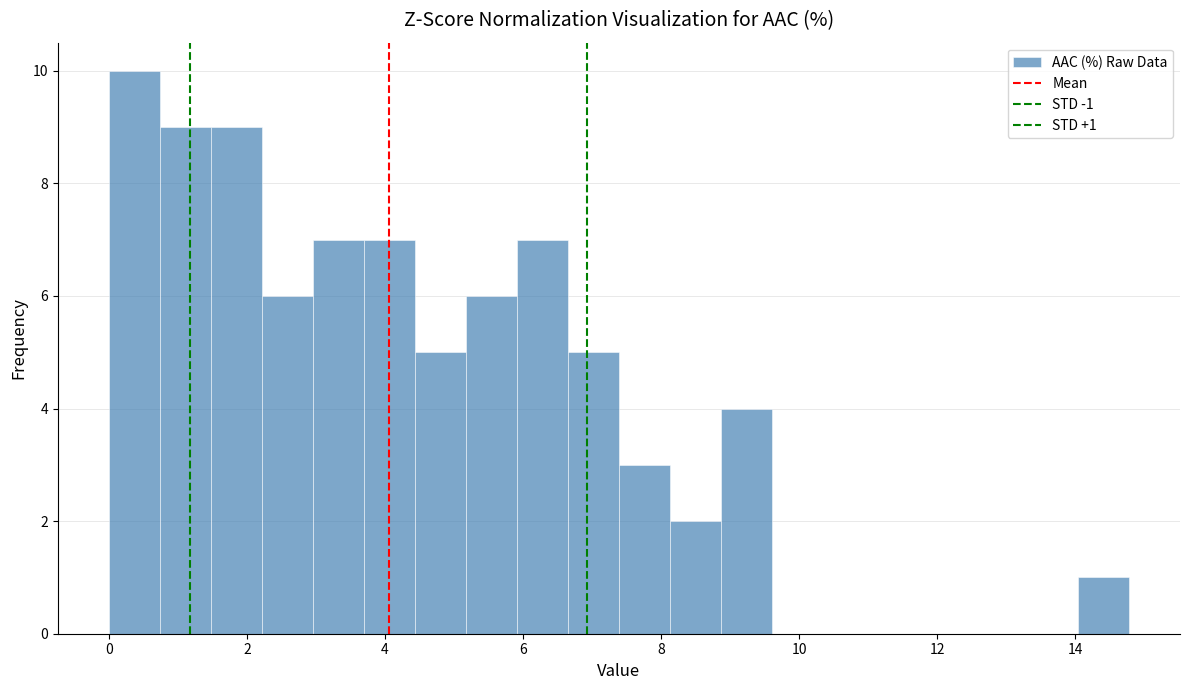

Around what value on the x-axis is the tallest bar? Give the approximate position of its centre, as read against the axis.

0.4